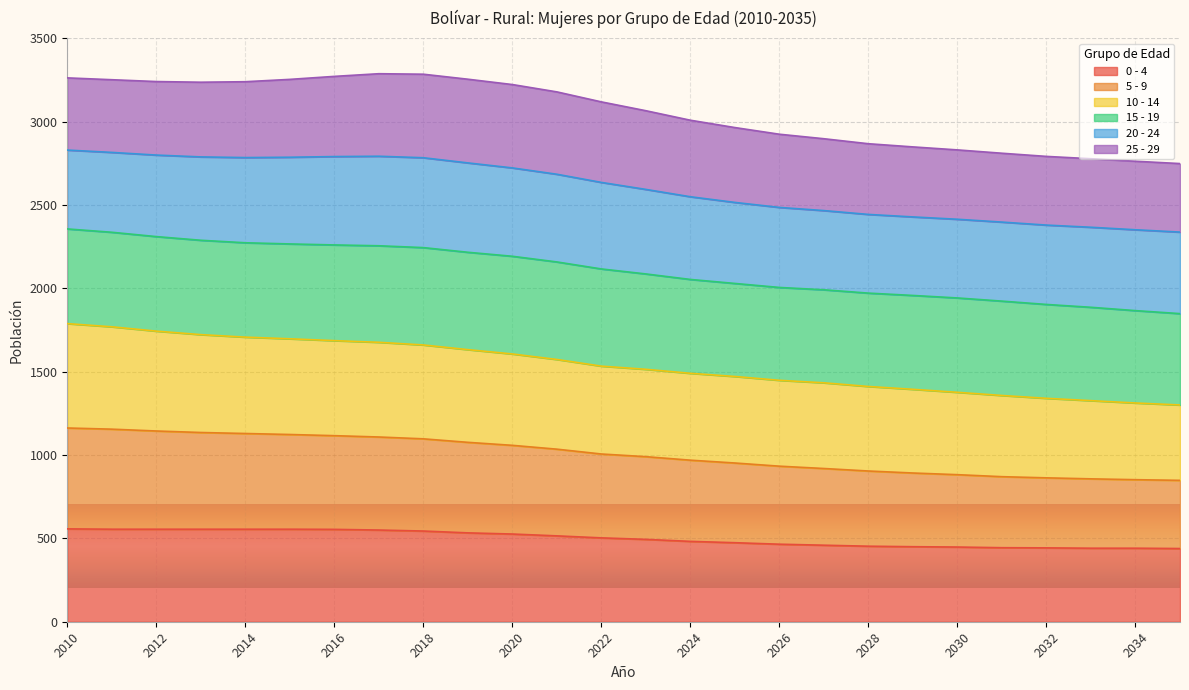

What is the maximum value for 0 - 4?

557